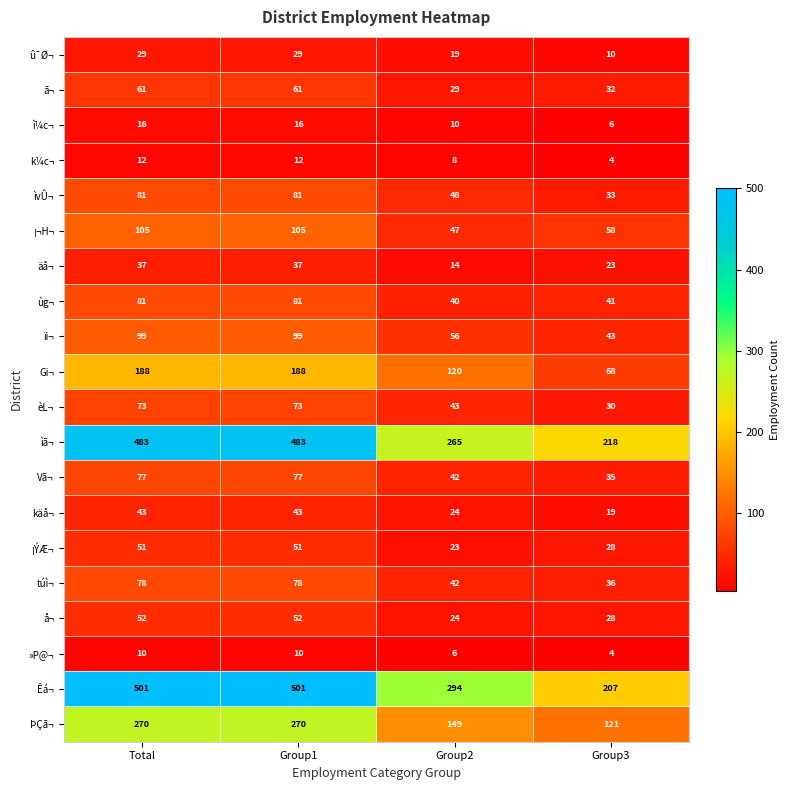

True or false: Vã¬ has a value of 77 at Group1.

True